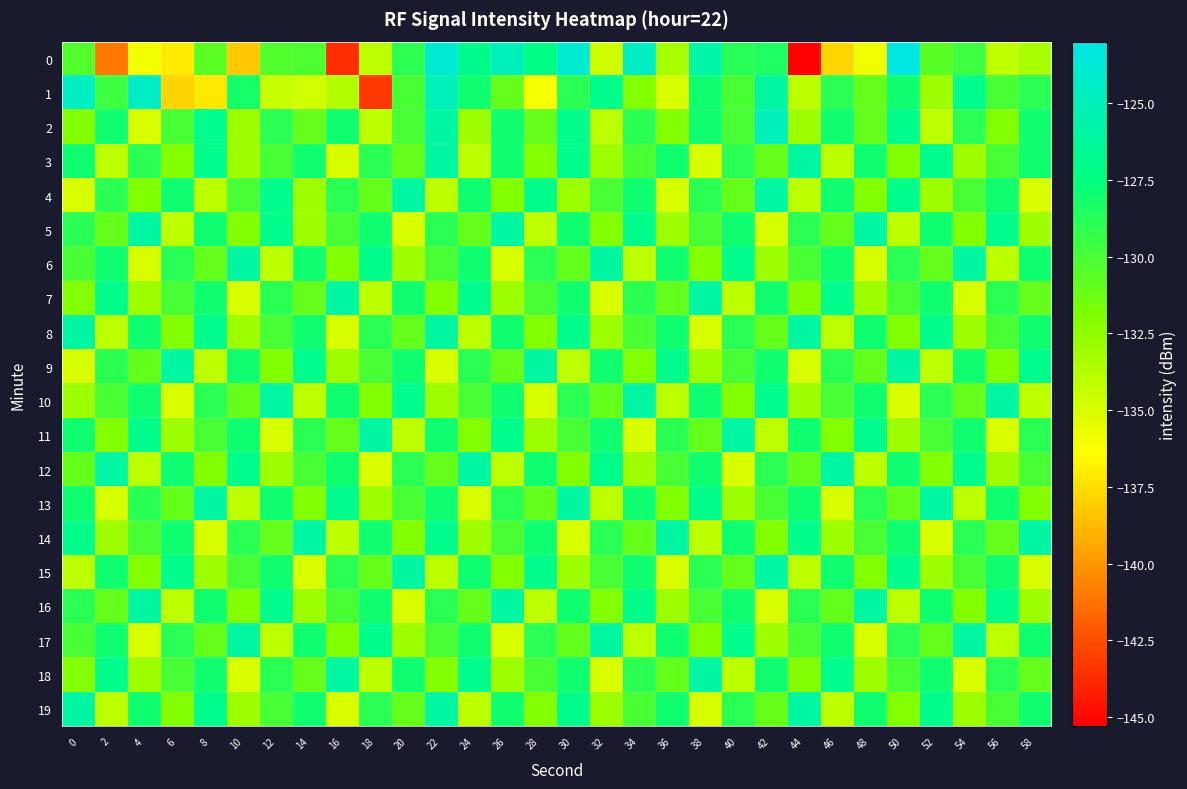

Rank the series by their maximum value, from highest to lowest.

0, 1, 2, 3, 4, 5, 6, 7, 8, 9, 10, 11, 12, 13, 14, 15, 16, 17, 18, 19